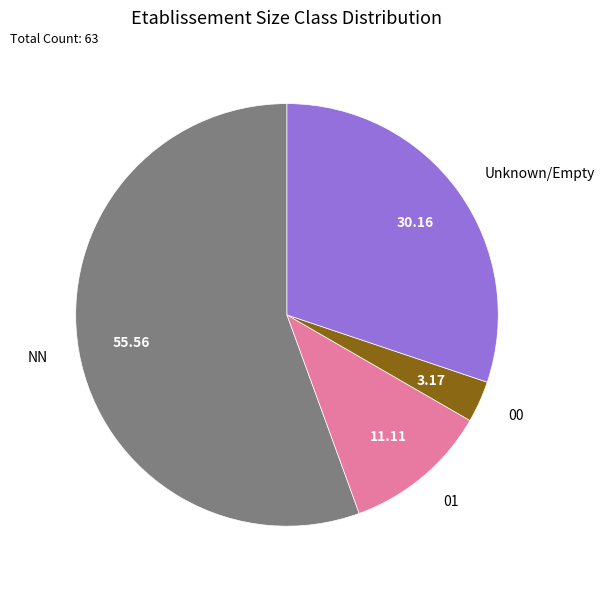

Which slice is the largest?

NN